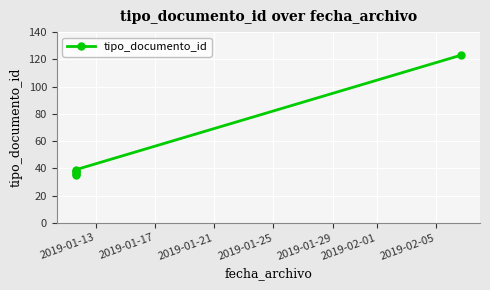

How many series are shown in this chart?

1